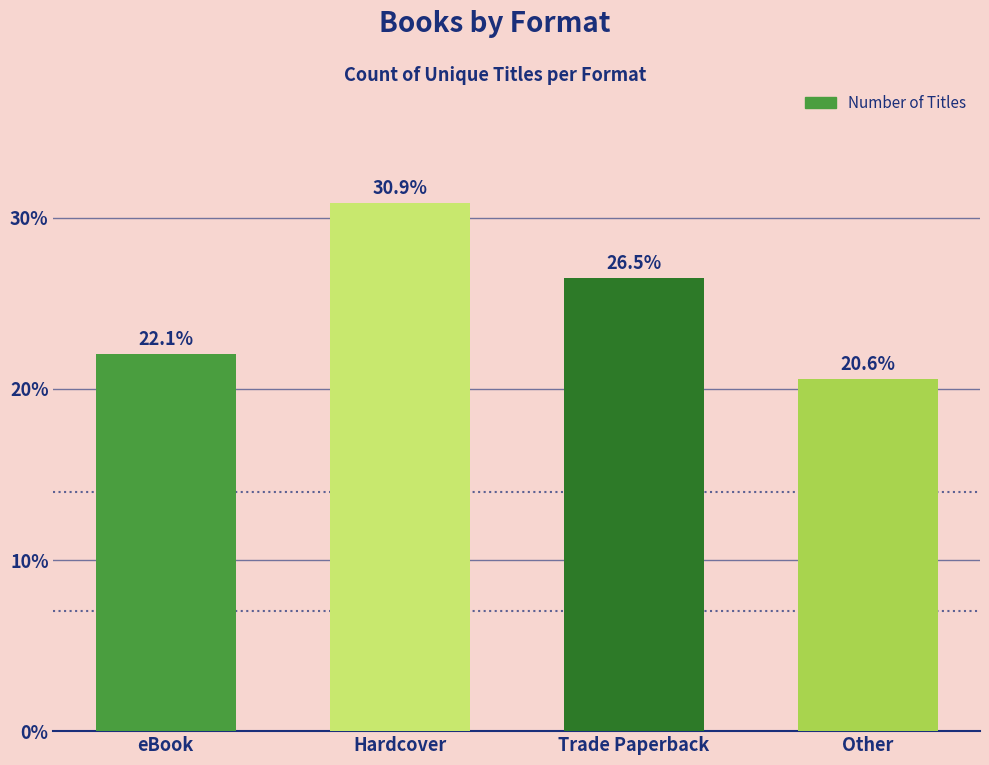

How many data points are less than 26?

2